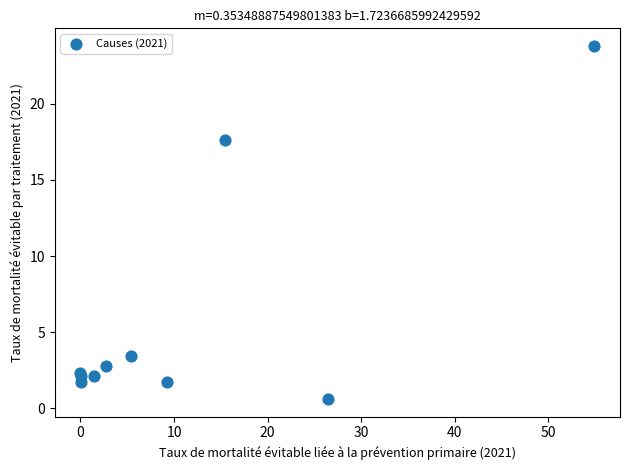

What Y value in the scatter plot is closest to 12?

17.6